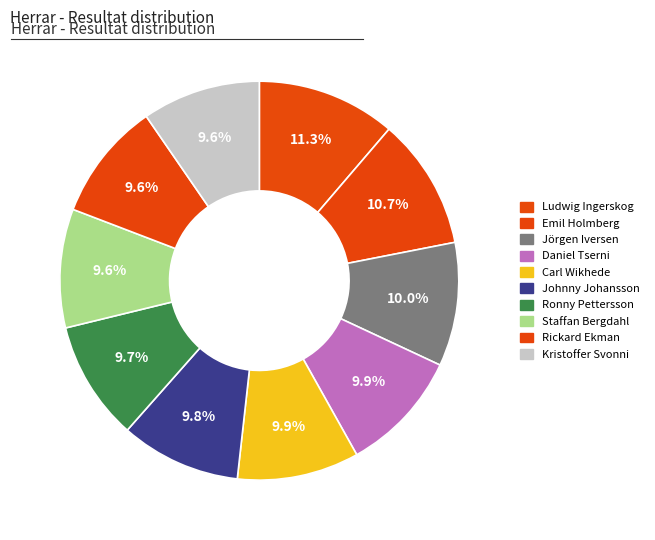

Is there any slice that represents more than half of the pie?

No